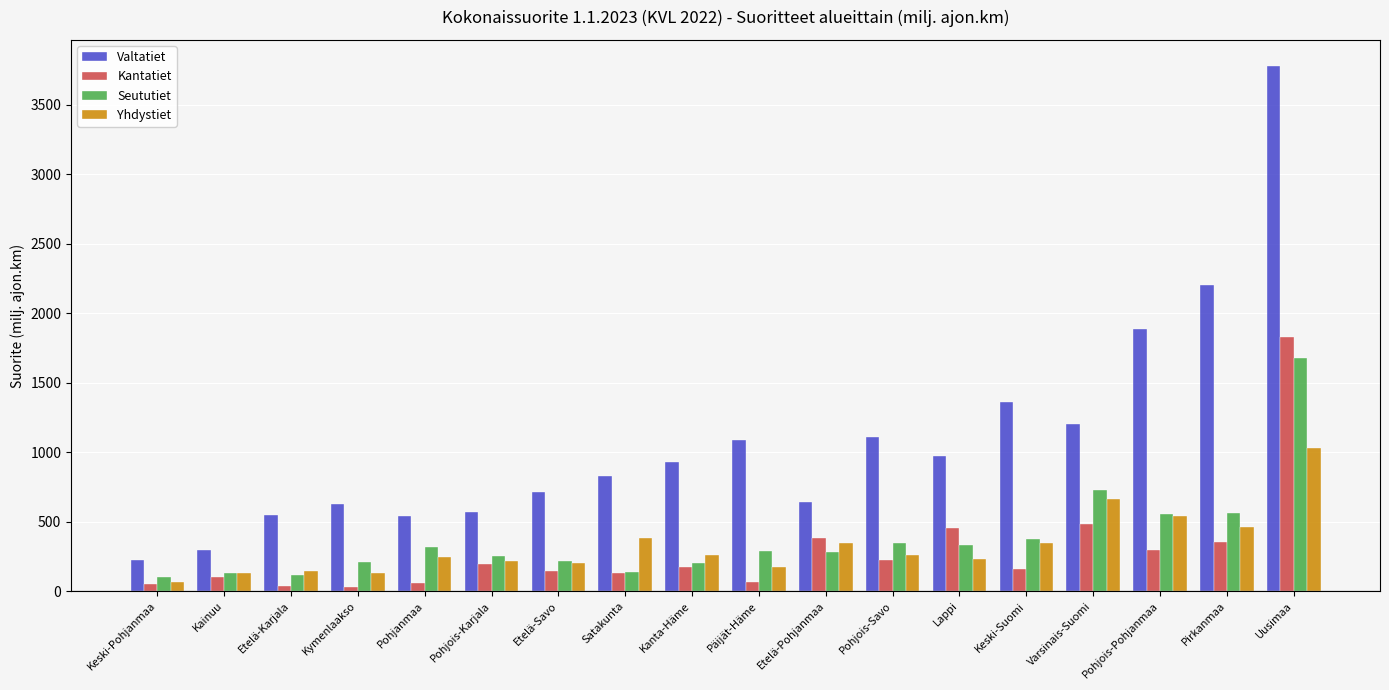

What is the average value of the Yhdystiet series?

323.6